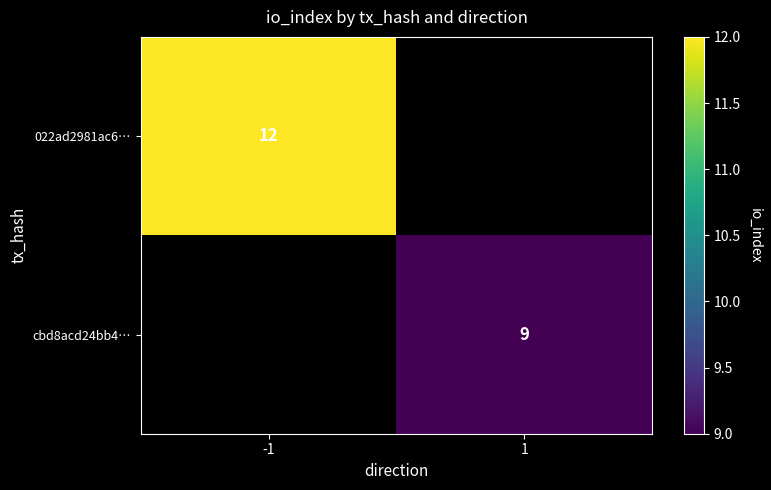

At which category does the chart reach its peak across all series?

-1